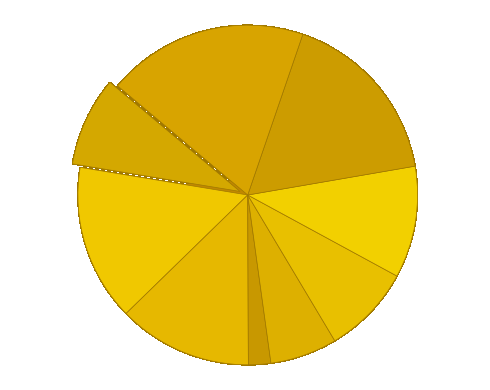

How many slices are in this pie chart?

9